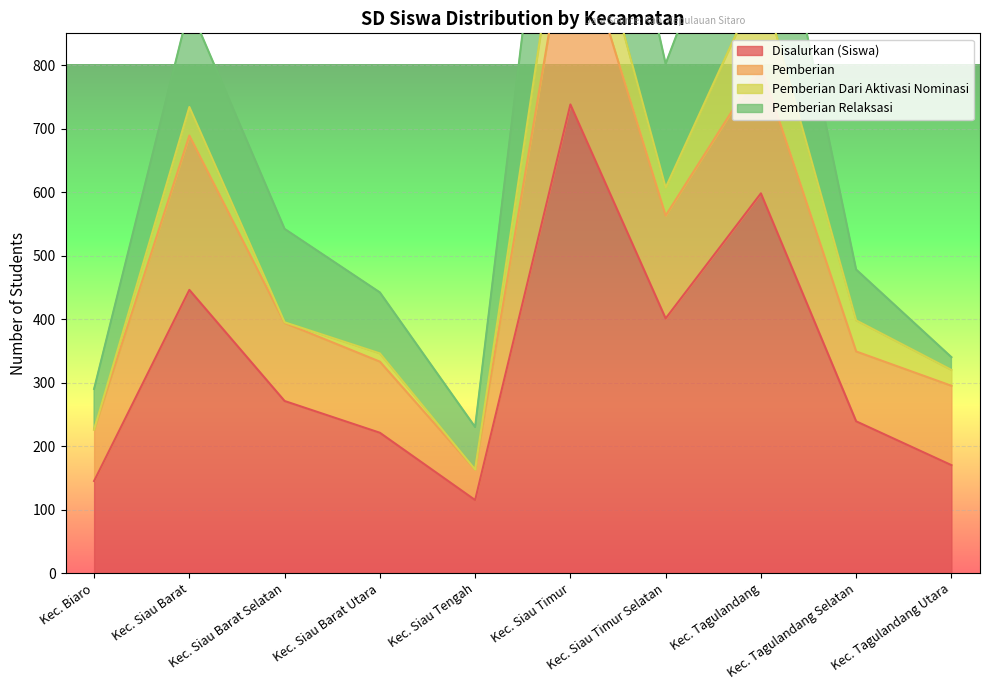

In Pemberian Relaksasi, how many points are higher than both neighbors (excluding endpoints)?

3